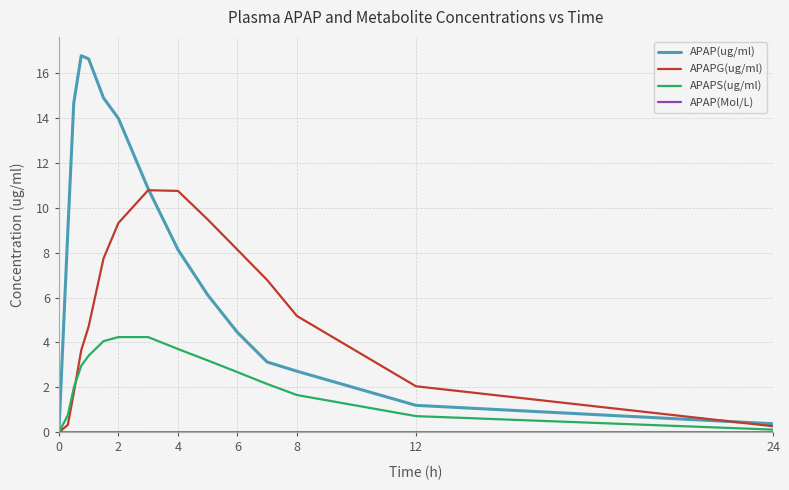

What is the greatest value displayed?

16.8